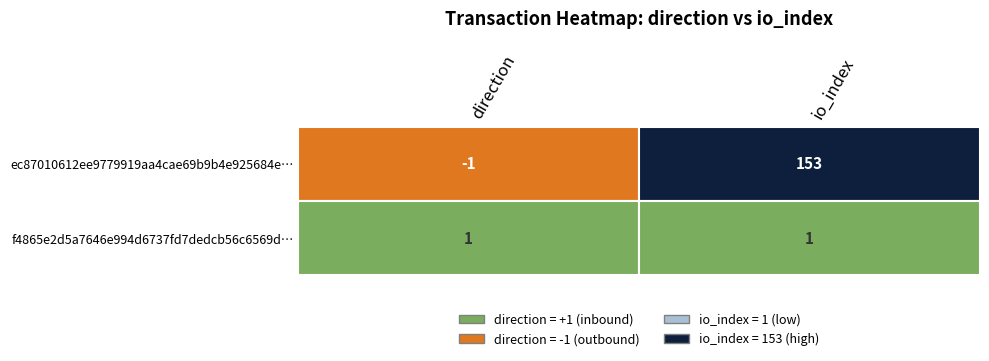

What is the maximum value for f4865e2d5a7646e994d6737fd7dedcb56c6569d?

1